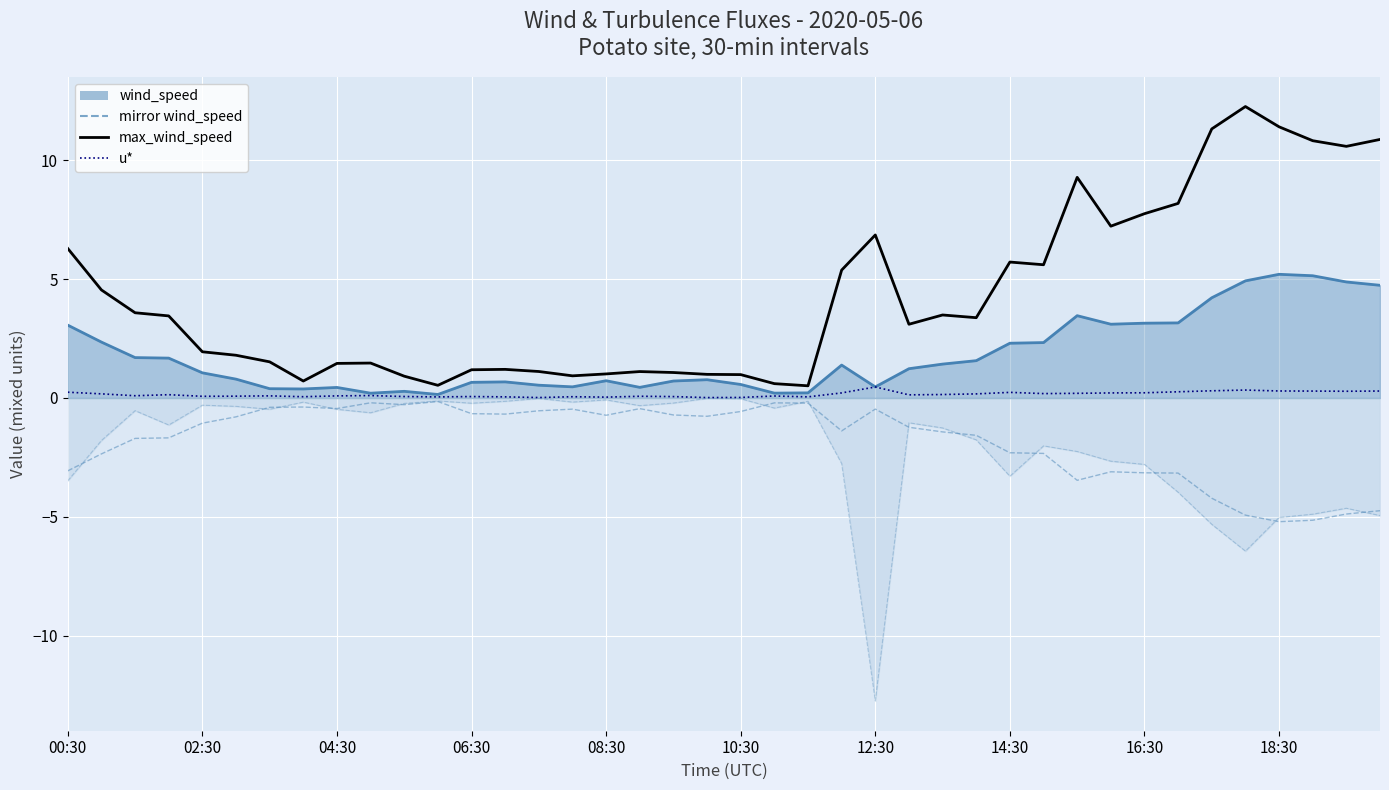

At how many categories does at least one series exceed 0?

40